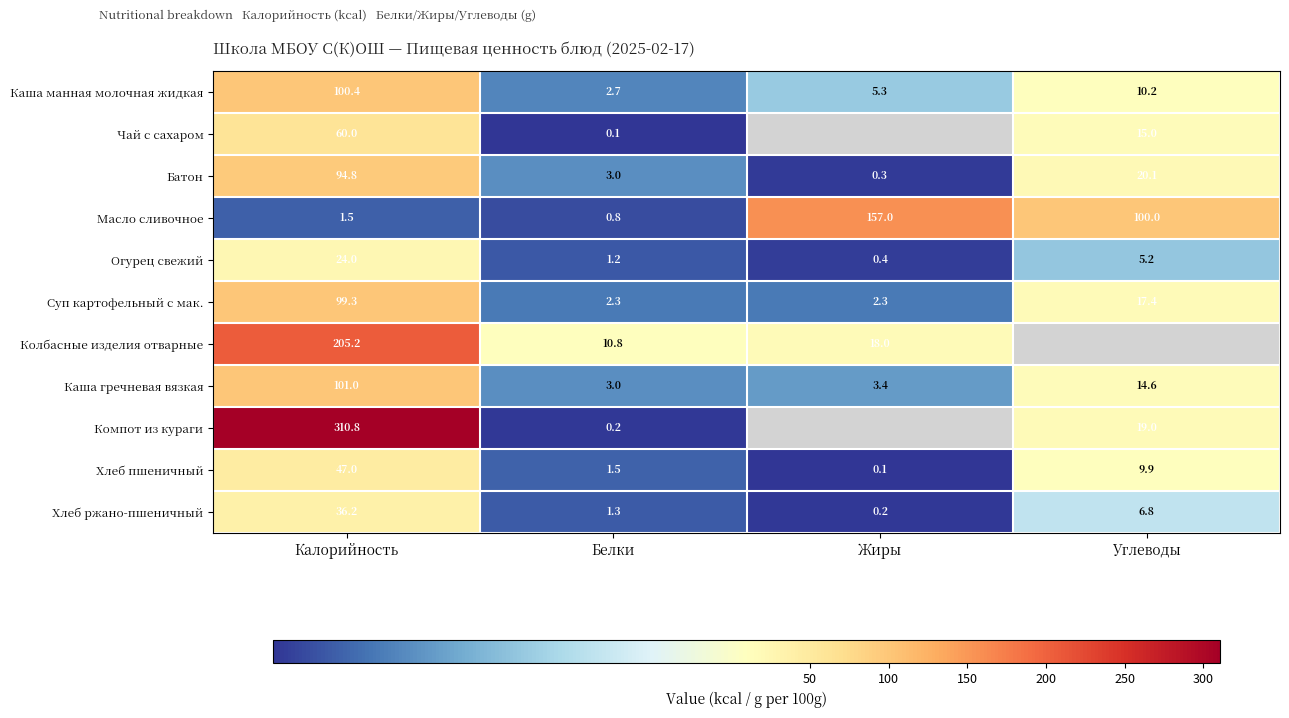

Is the value of Суп картофельный с мак. at Калорийность greater than the value of Батон at Белки?

Yes